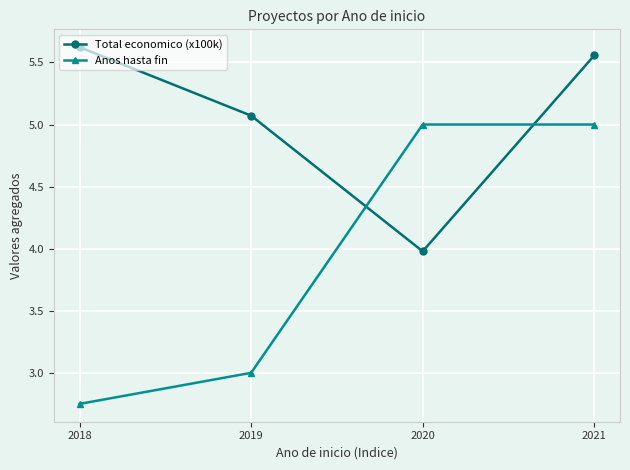

Where is the first local minimum for Total economico (x100k)?

2020